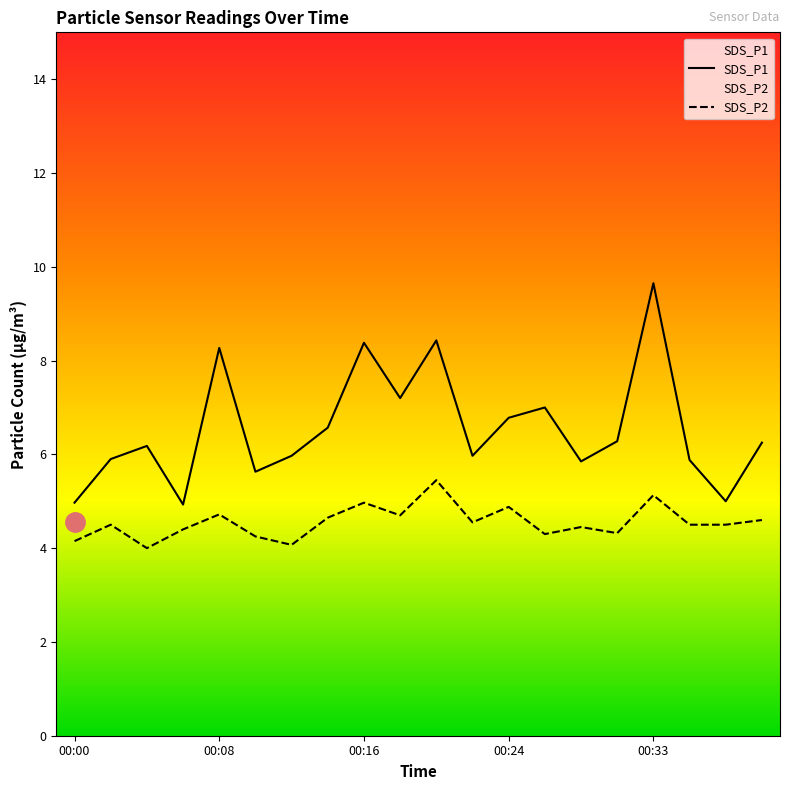

Reading right to left, list all the values displayed in this chart.

SDS_P1: 00:39=6.2	00:37=5.0	00:35=5.9	00:33=9.7	00:31=6.3	00:29=5.8	00:26=7.0	00:24=6.8	00:22=6.0	00:20=8.4	00:18=7.2	00:16=8.4	00:14=6.6	00:12=6.0	00:10=5.6	00:08=8.3	00:06=4.9	00:04=6.2	00:02=5.9	00:00=5.0
SDS_P2: 00:39=4.6	00:37=4.5	00:35=4.5	00:33=5.1	00:31=4.3	00:29=4.5	00:26=4.3	00:24=4.9	00:22=4.5	00:20=5.5	00:18=4.7	00:16=5.0	00:14=4.7	00:12=4.1	00:10=4.2	00:08=4.7	00:06=4.4	00:04=4.0	00:02=4.5	00:00=4.2